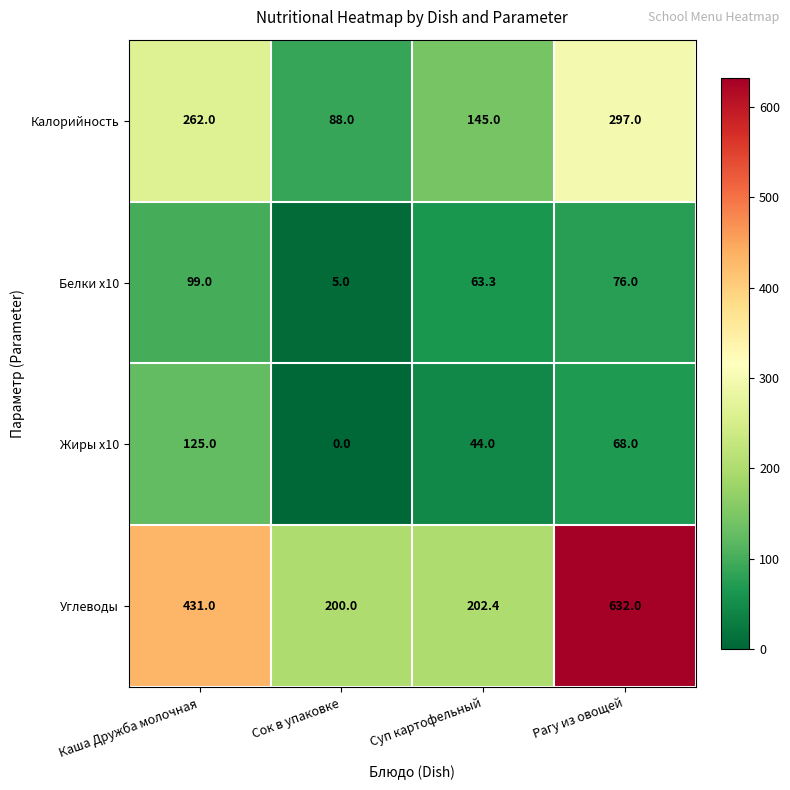

What is the sum of the Углеводы values at Сок в упаковке and Рагу из овощей?

832.0